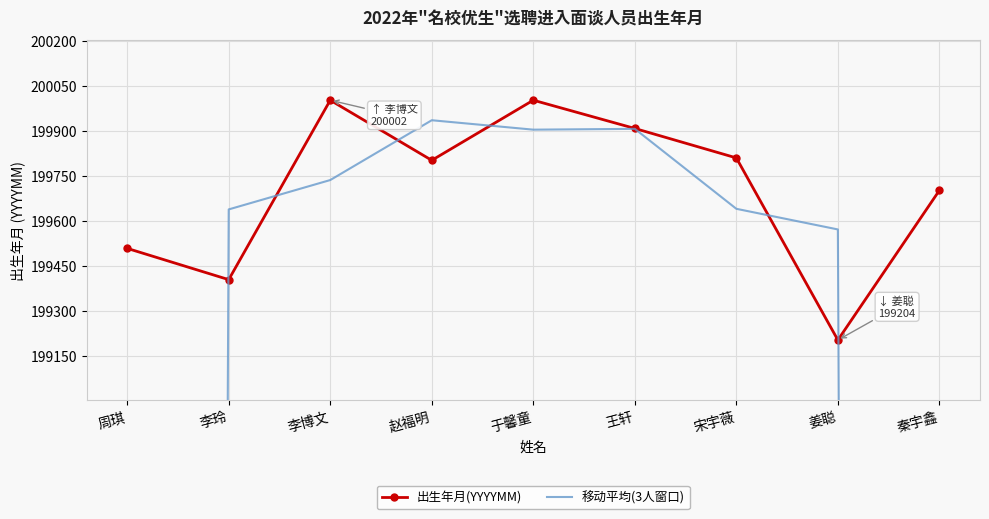

What position from the right is 秦宇鑫?

1